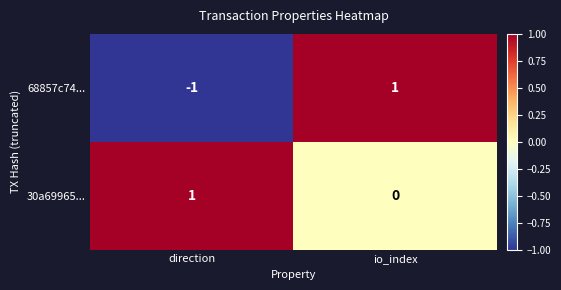

Which category has the lowest value in the 68857c74... series?

direction